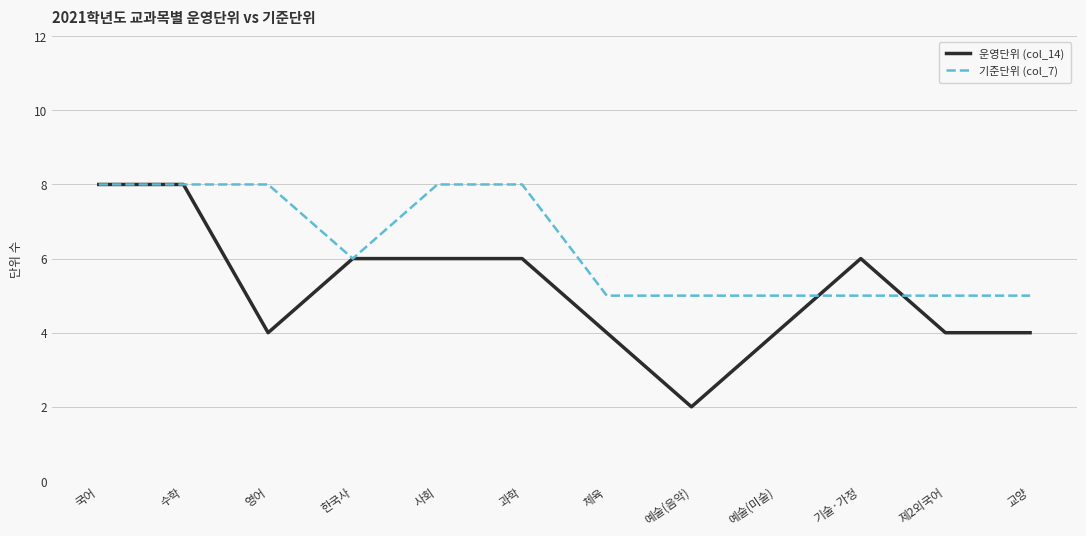

What position from the left is 예술(미술)?

9